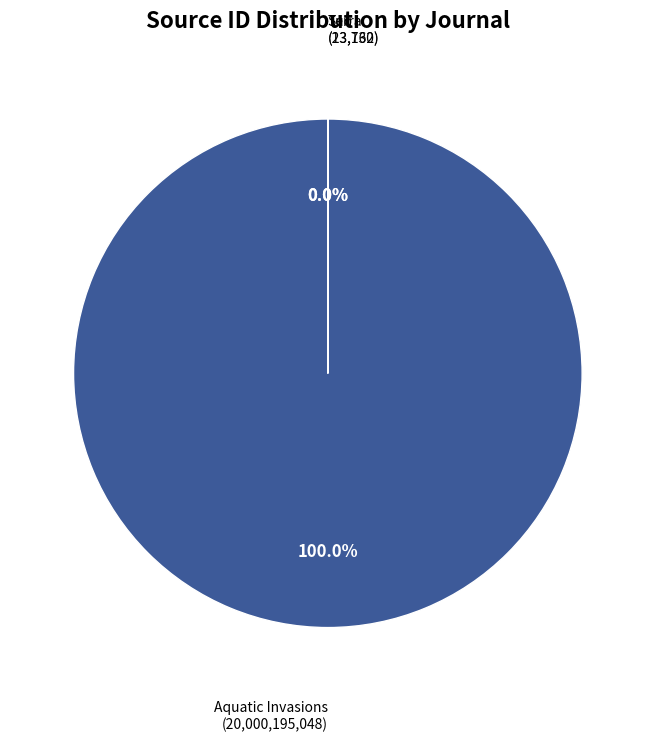

To the nearest percent, what portion does Aquatic Invasions represent?

100%